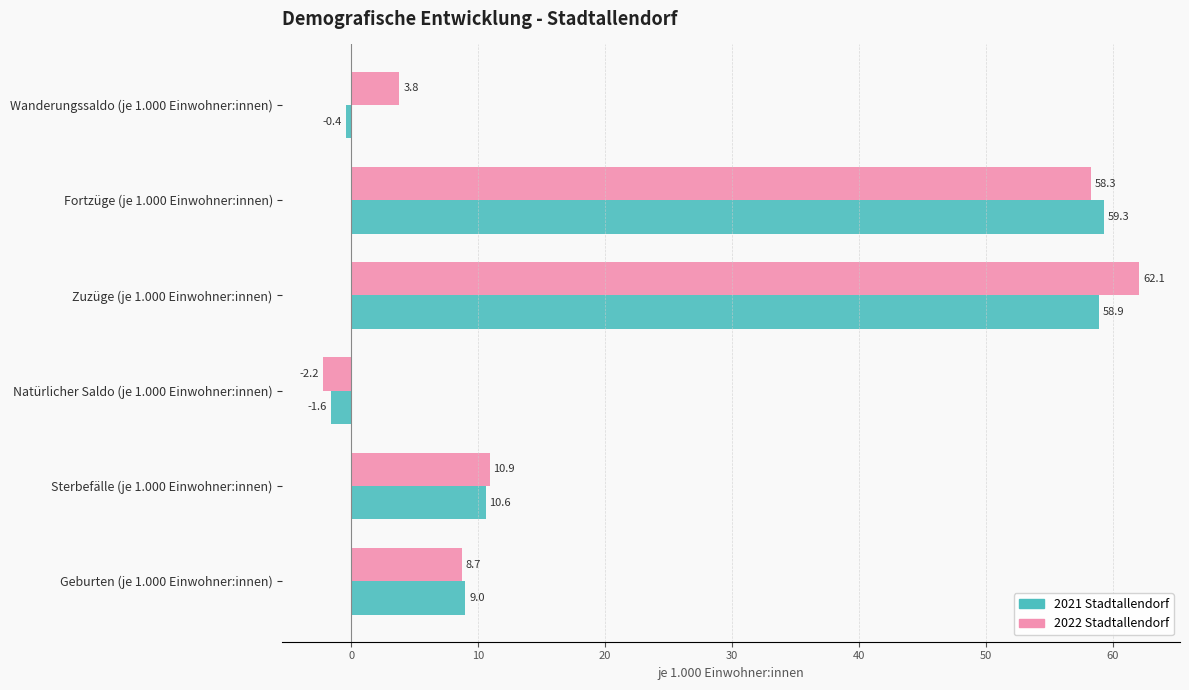

What is the minimum value shown in the chart?

-2.2